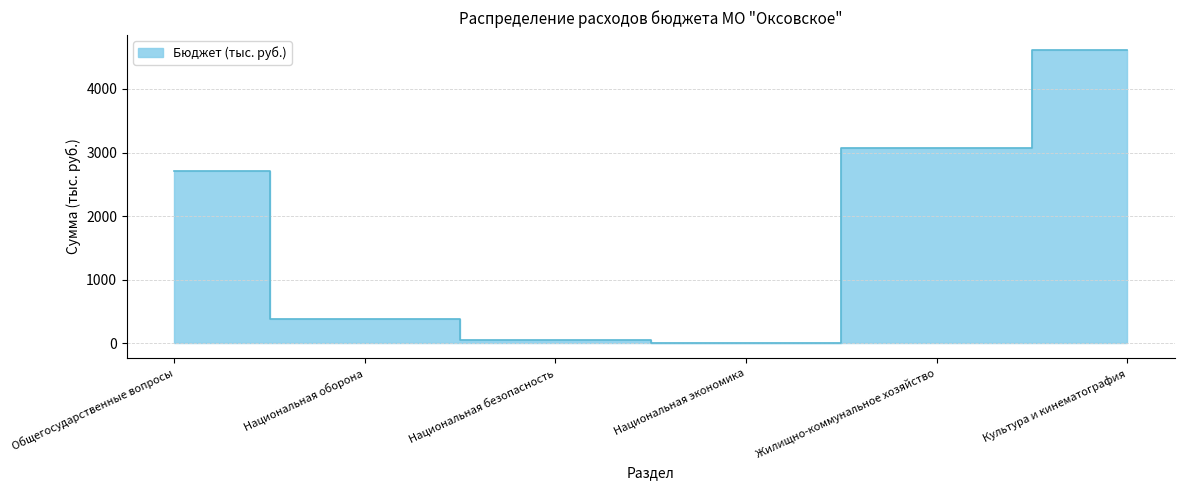

Between Национальная экономика and Национальная оборона, which is larger?

Национальная оборона